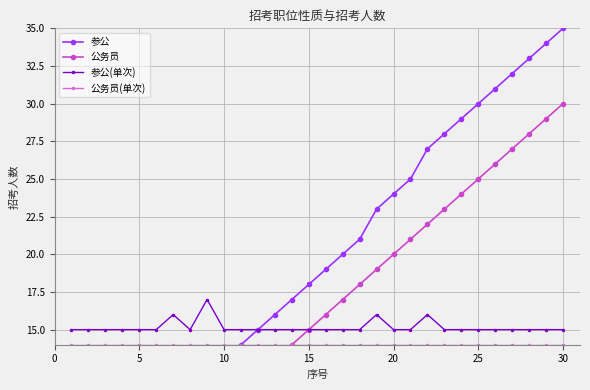

Does the chart have visible grid lines?

Yes